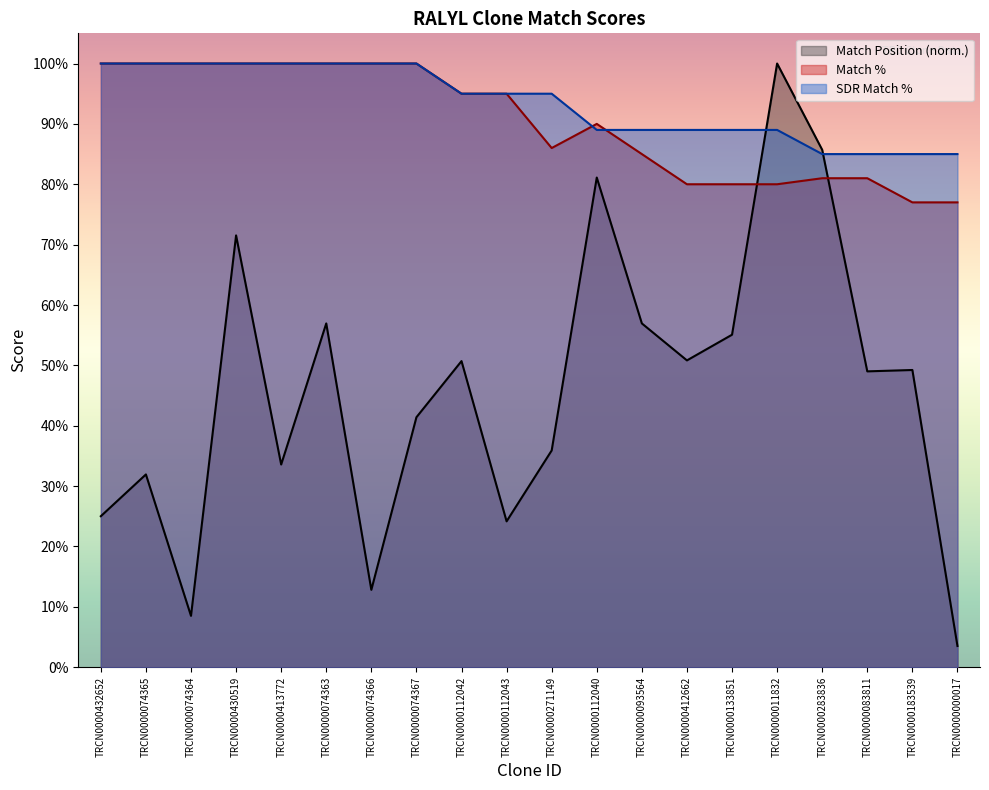

What is the label of the 5th point from the left?

TRCN0000413772